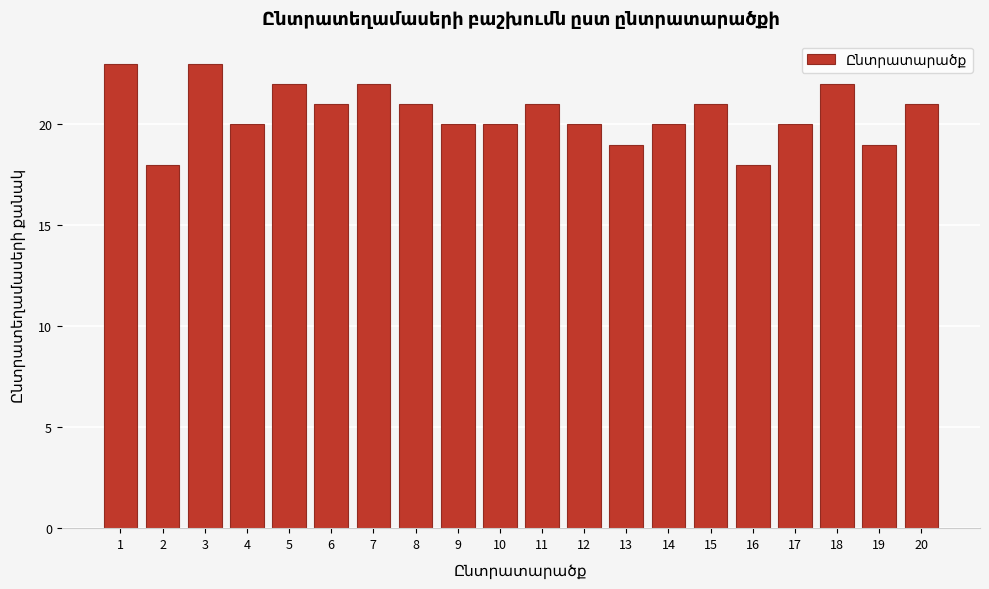

Reading right to left, what are all the values shown in this chart?

20=21	19=19	18=22	17=20	16=18	15=21	14=20	13=19	12=20	11=21	10=20	9=20	8=21	7=22	6=21	5=22	4=20	3=23	2=18	1=23